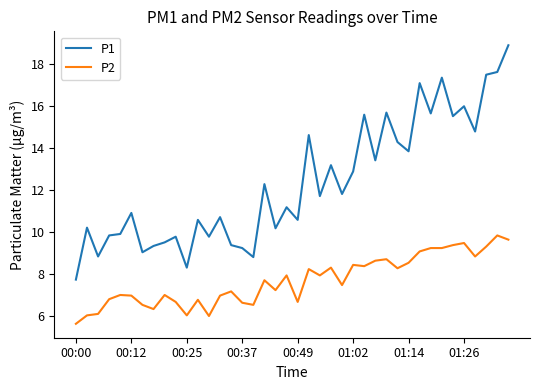

What is the minimum value shown in the chart?

5.6